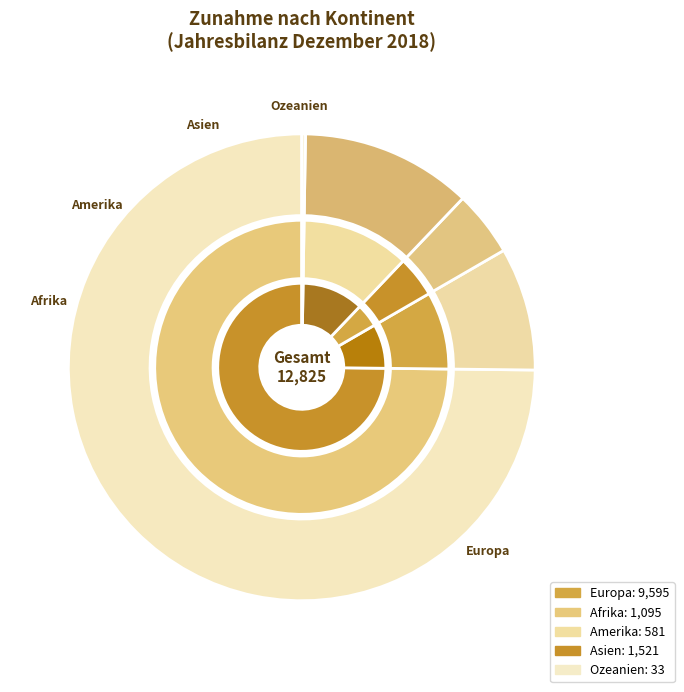

To the nearest percent, what is the difference between the largest and smallest slice percentages?

75%